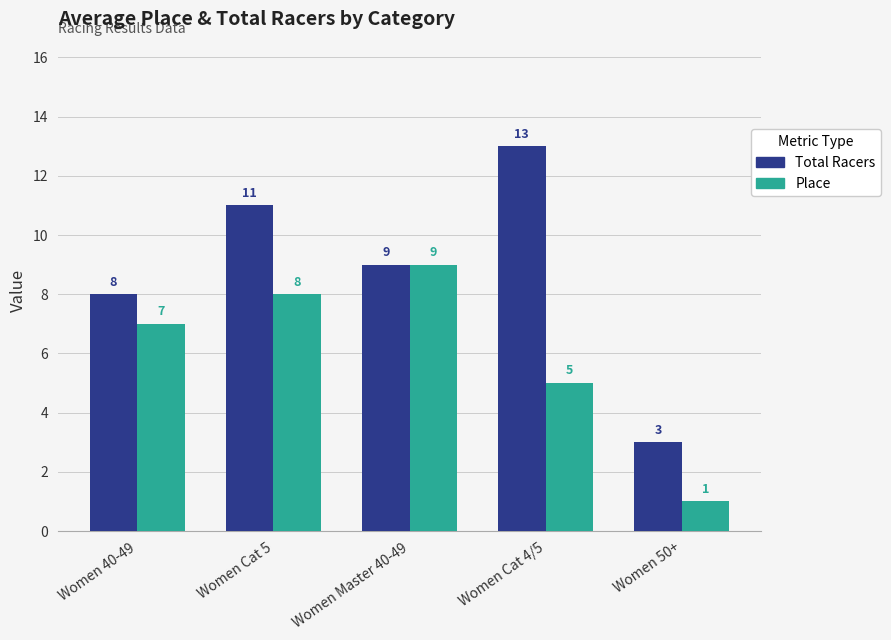

The value of Total Racers at Women 40-49 is 8. True or false?

True